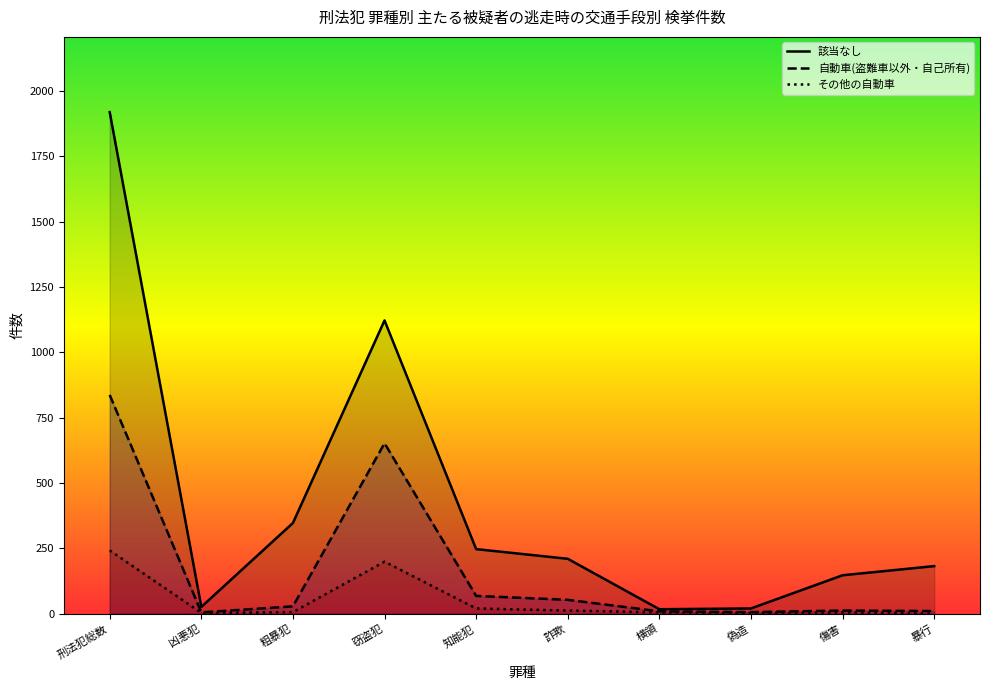

Between 凶悪犯 and 偽造, which is larger?

凶悪犯